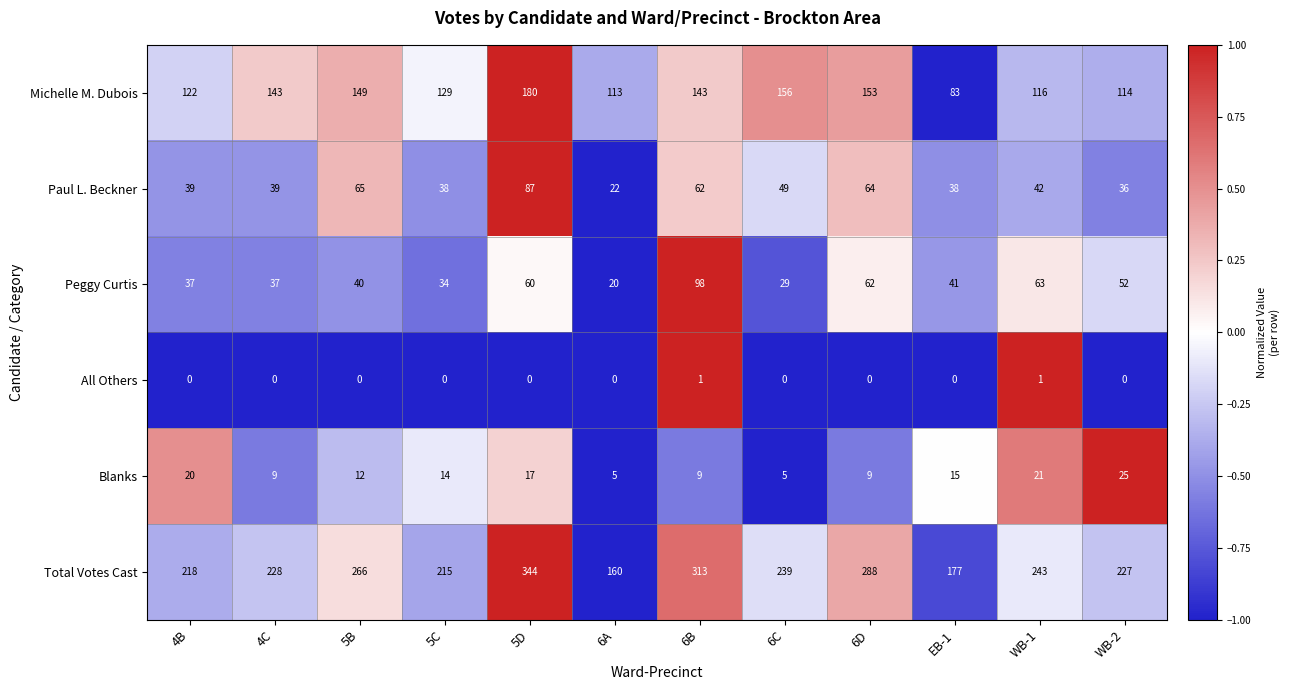

At EB-1, list the series in order from largest to smallest.

Total Votes Cast, Michelle M. Dubois, Peggy Curtis, Paul L. Beckner, Blanks, All Others